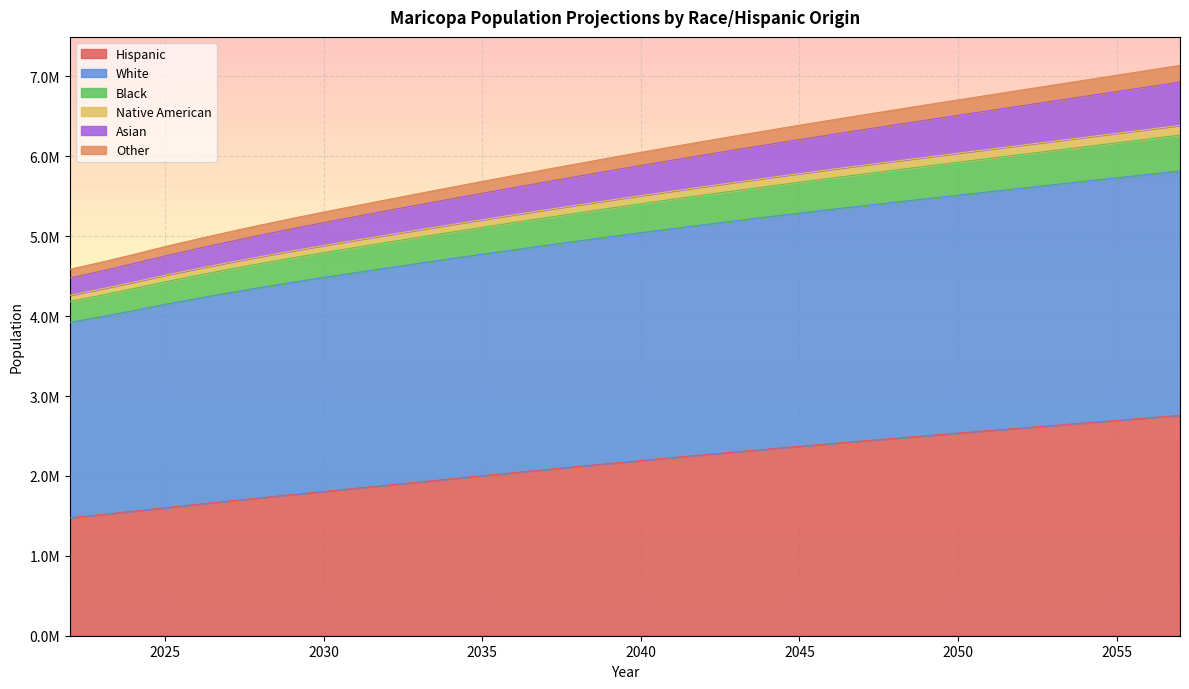

What is the value of the Native American point at the 3rd from the left?

4656802.8